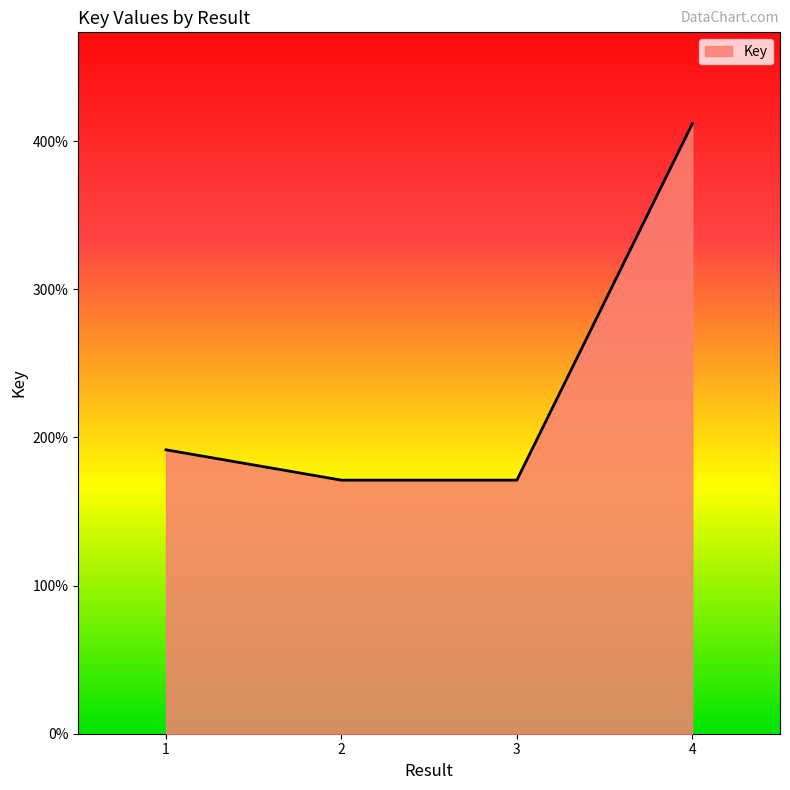

Rank the categories by value from highest to lowest.

4, 1, 3, 2